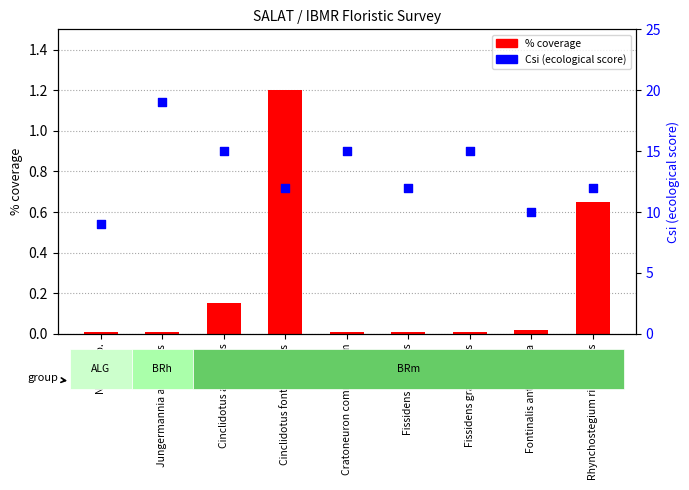

What are all the series names shown in the legend?

% coverage, Csi (ecological score)